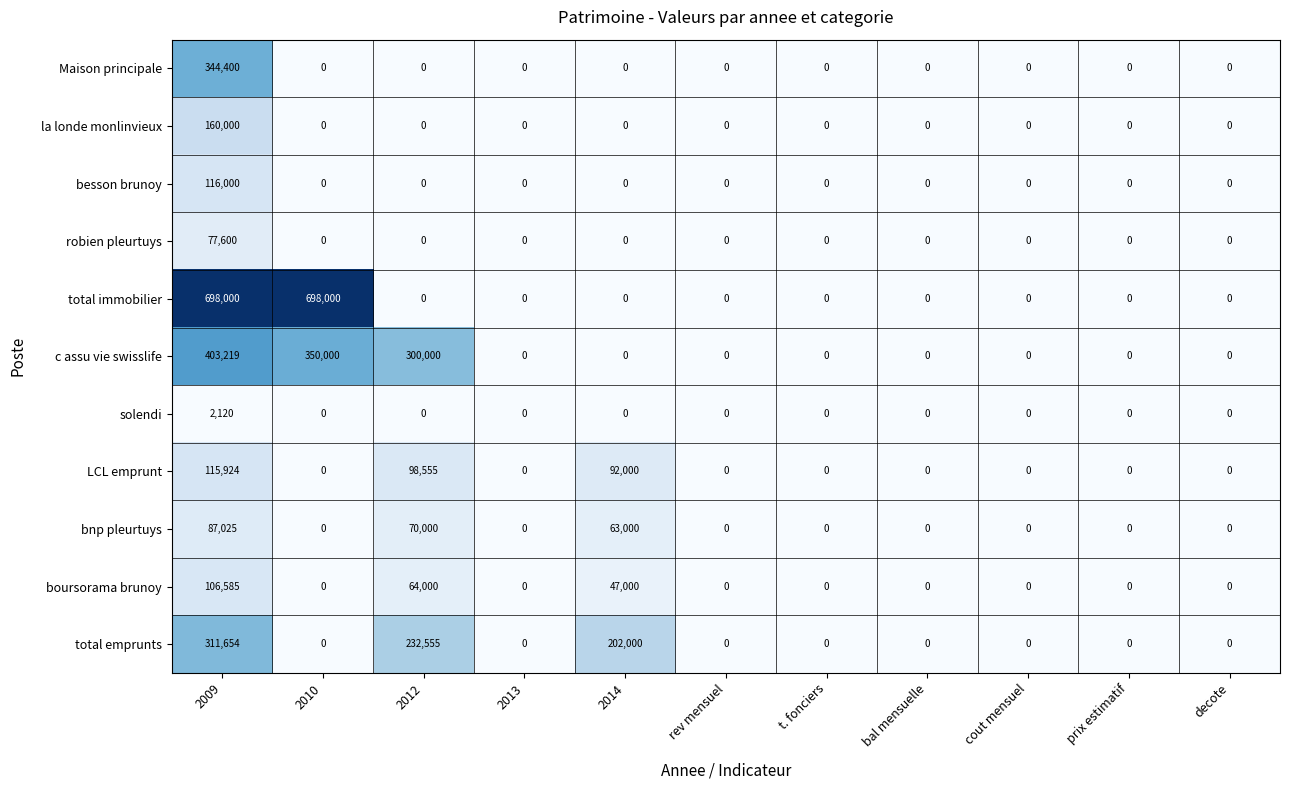

Where is c assu vie swisslife nearest to the value 201609?

2012